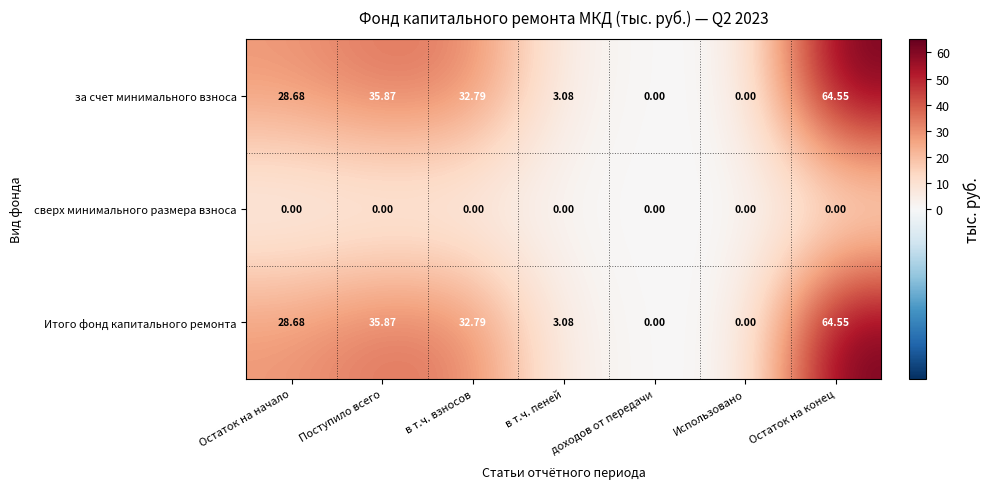

At which label does за счет минимального взноса reach its peak?

Остаток на конец